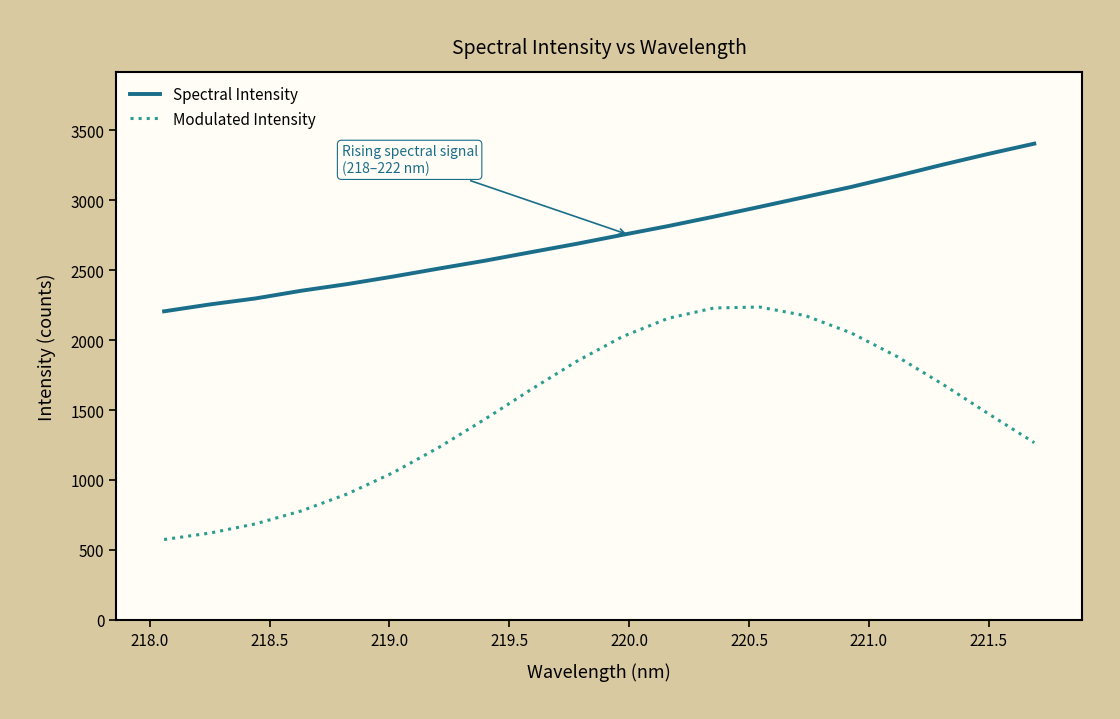

Which series has the largest total across all categories?

Spectral Intensity